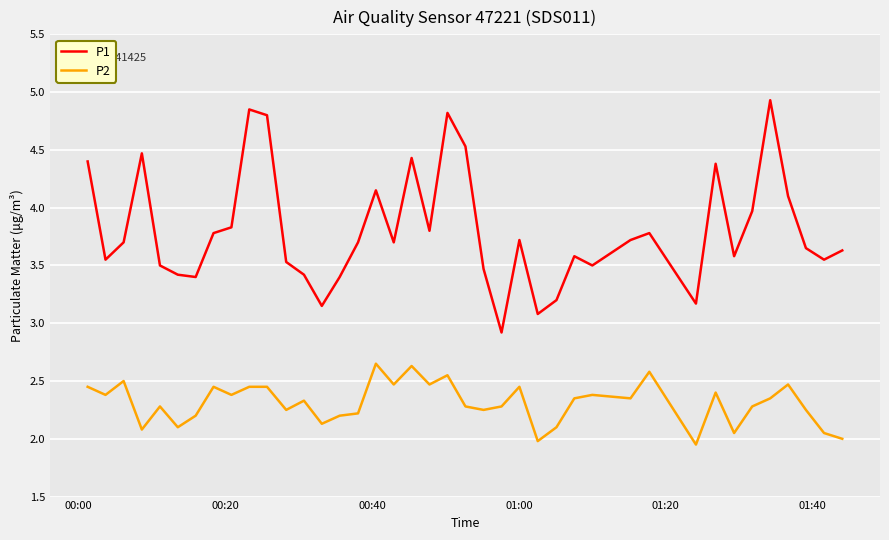

Which series has the largest range (max minus min)?

P1